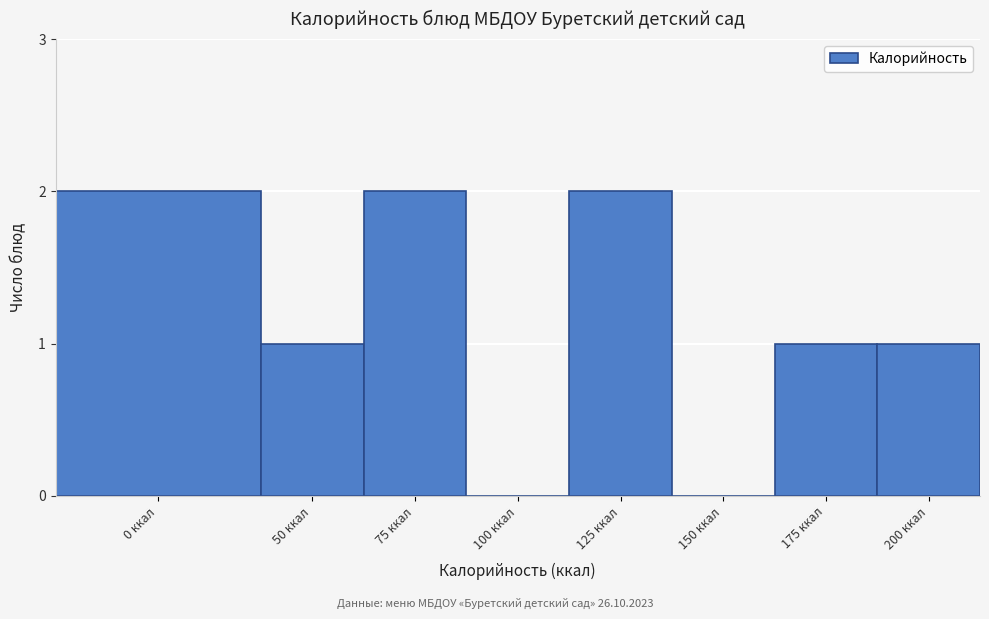

Reading right to left, what are all the values shown in this chart?

200 ккал=1	175 ккал=1	150 ккал=0	125 ккал=2	100 ккал=0	75 ккал=2	50 ккал=1	0 ккал=2